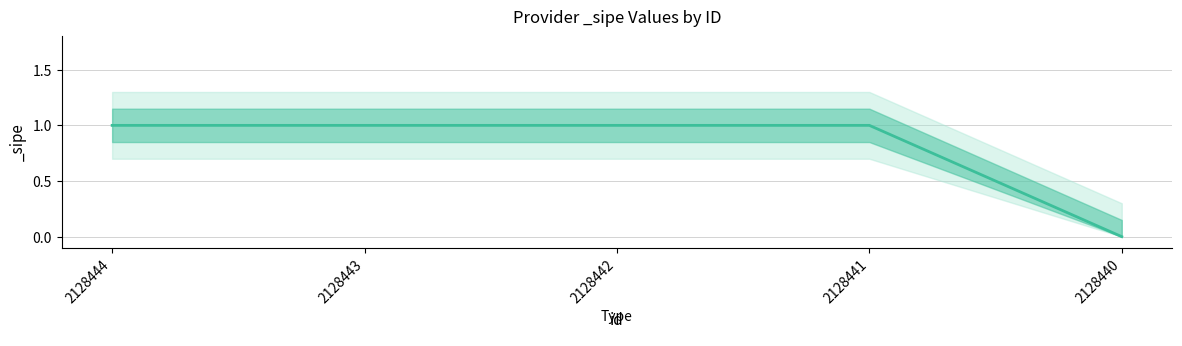

Is this an area chart (filled region under the line)?

No